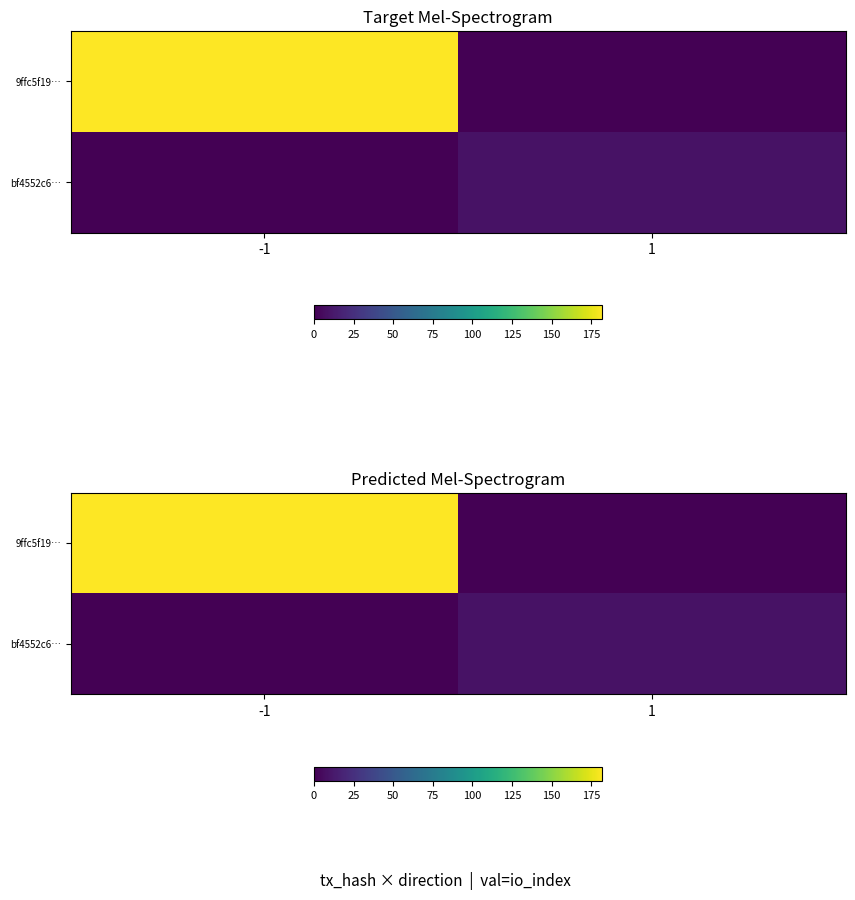

Which series has the largest range (max minus min)?

9ffc5f19…